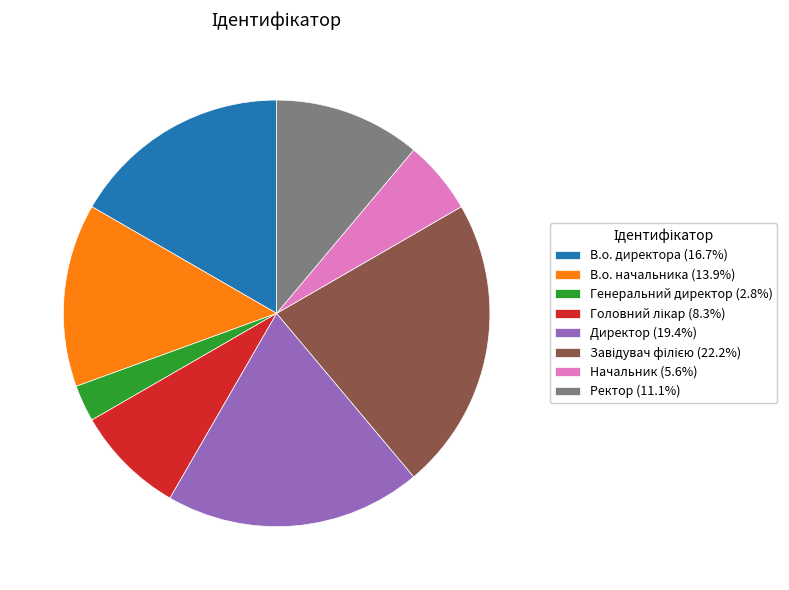

Do В.о. директора (16.7%) and Директор (19.4%) together represent more than half of the pie?

No